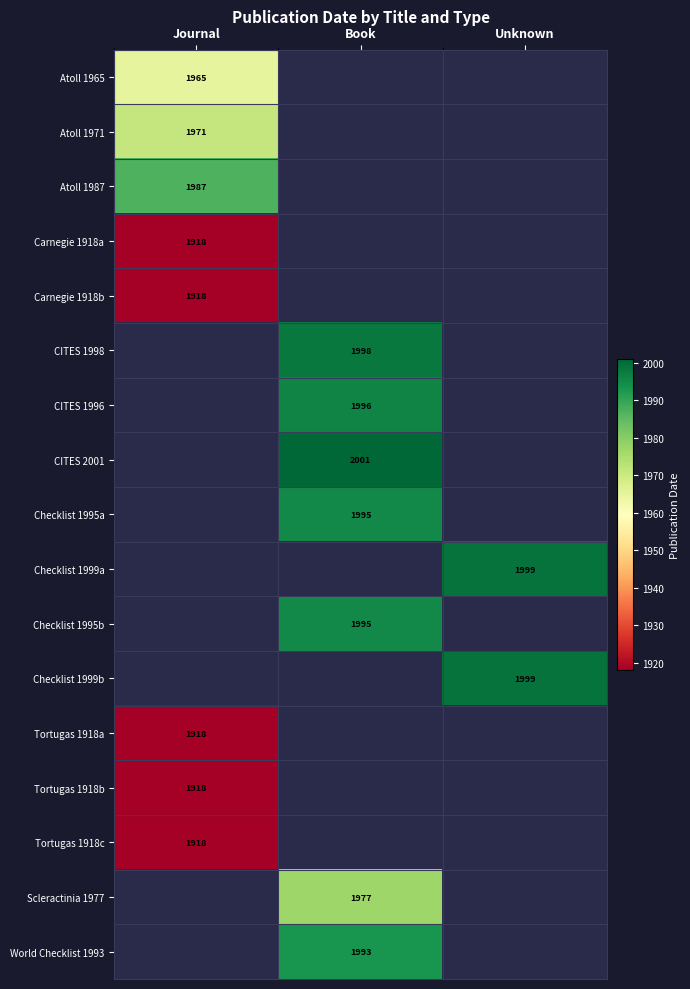

True or false: CITES 2001 has a value of 3303 at Book.

False